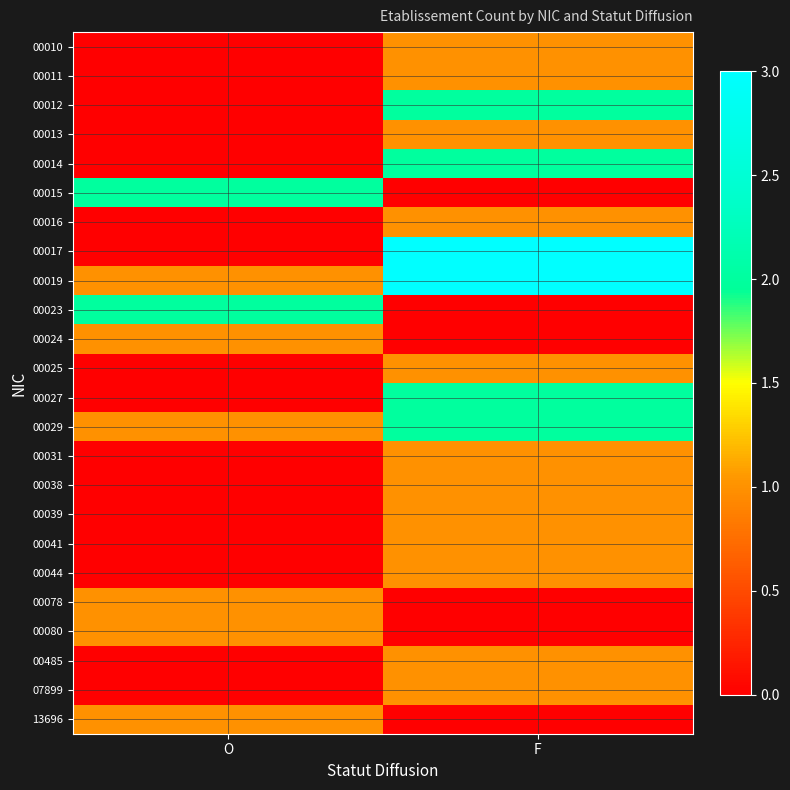

Reading right to left, extract all data points from this chart.

00010: F=1	O=0
00011: F=1	O=0
00012: F=2	O=0
00013: F=1	O=0
00014: F=2	O=0
00015: F=0	O=2
00016: F=1	O=0
00017: F=3	O=0
00019: F=3	O=1
00023: F=0	O=2
00024: F=0	O=1
00025: F=1	O=0
00027: F=2	O=0
00029: F=2	O=1
00031: F=1	O=0
00038: F=1	O=0
00039: F=1	O=0
00041: F=1	O=0
00044: F=1	O=0
00078: F=0	O=1
00080: F=0	O=1
00485: F=1	O=0
07899: F=1	O=0
13696: F=0	O=1